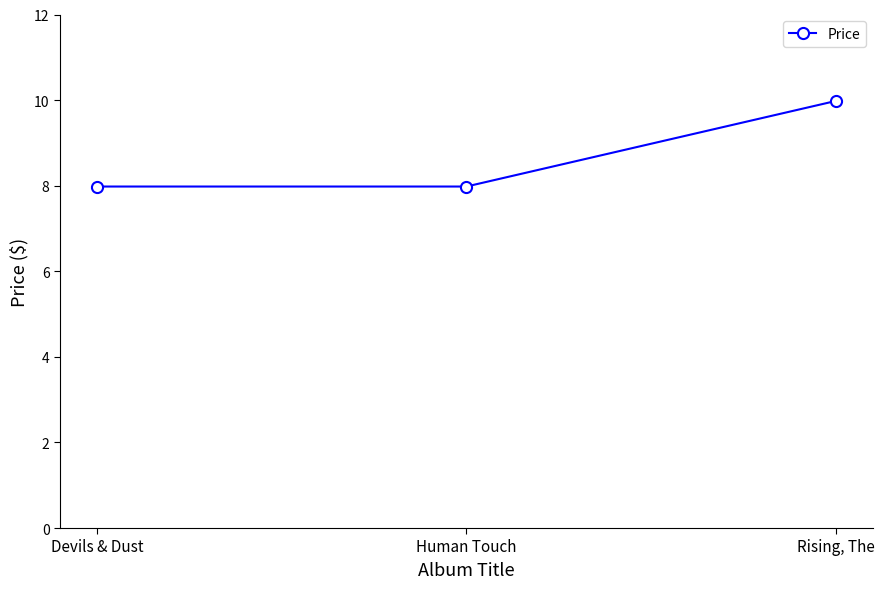

At which category does the chart reach its peak across all series?

Rising, The